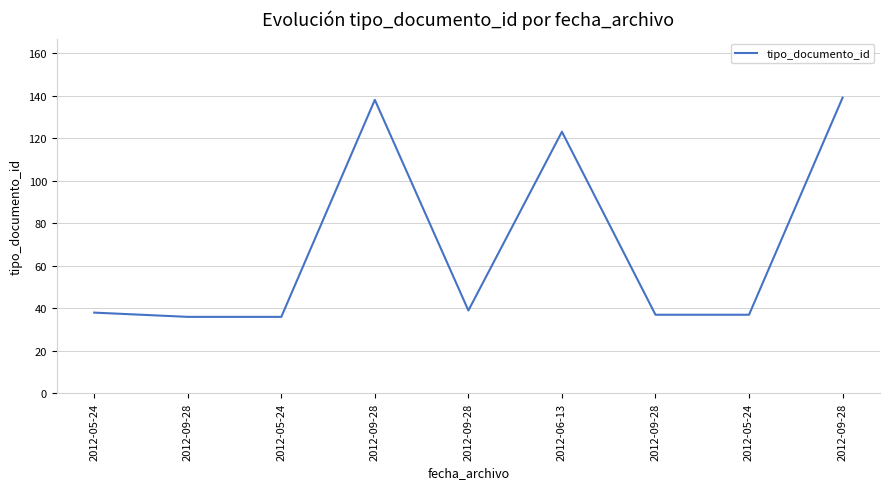

Where is the first local maximum?

2012-09-28